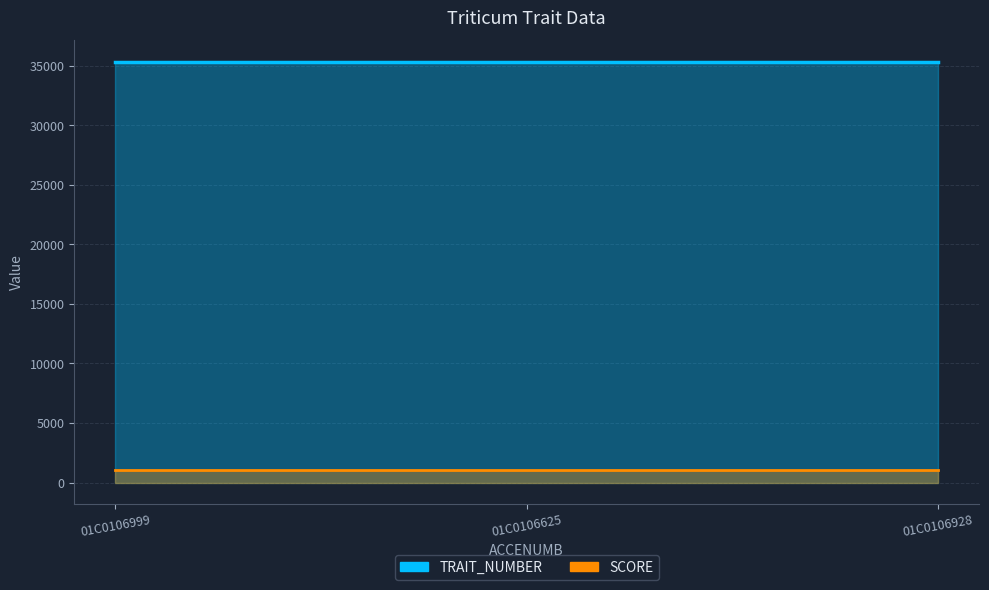

Count the number of categories in the chart.

3